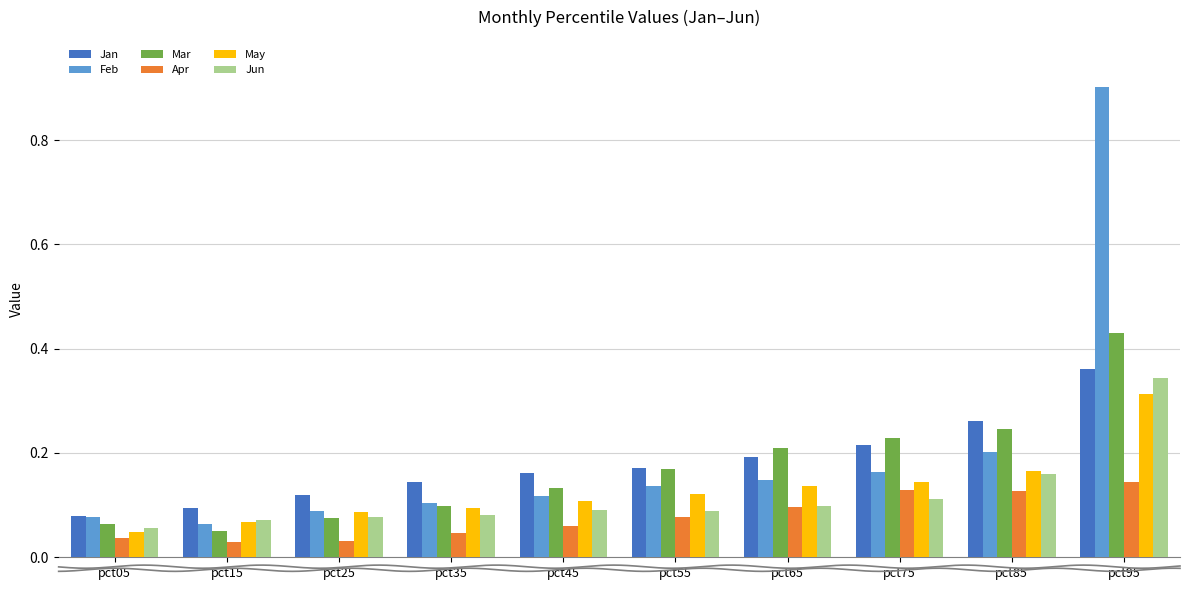

How many Mar values are between 0 and 1?

10